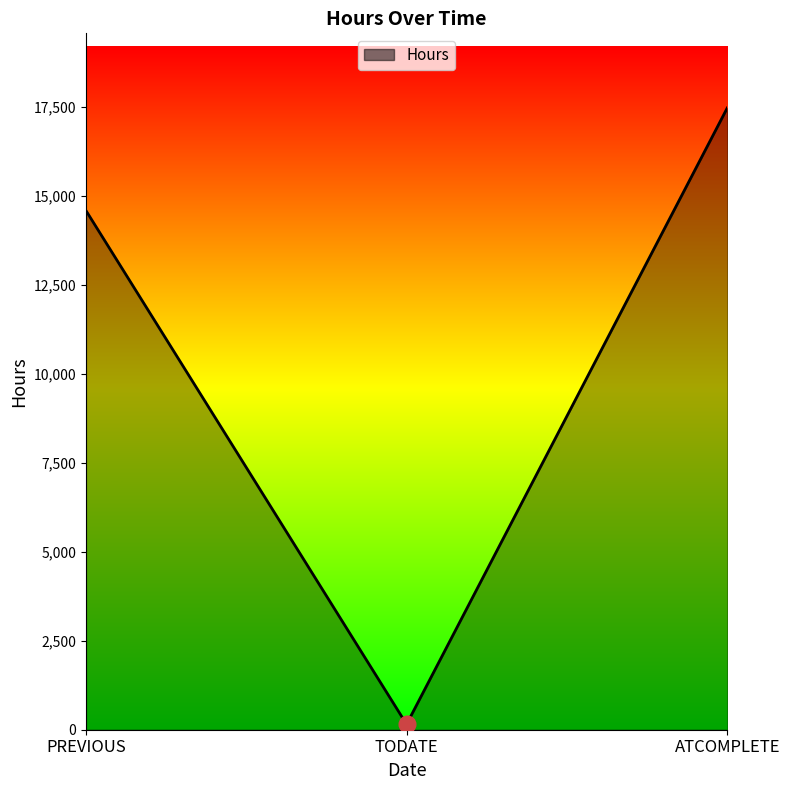

True or false: the data shows 152 at TODATE.

True